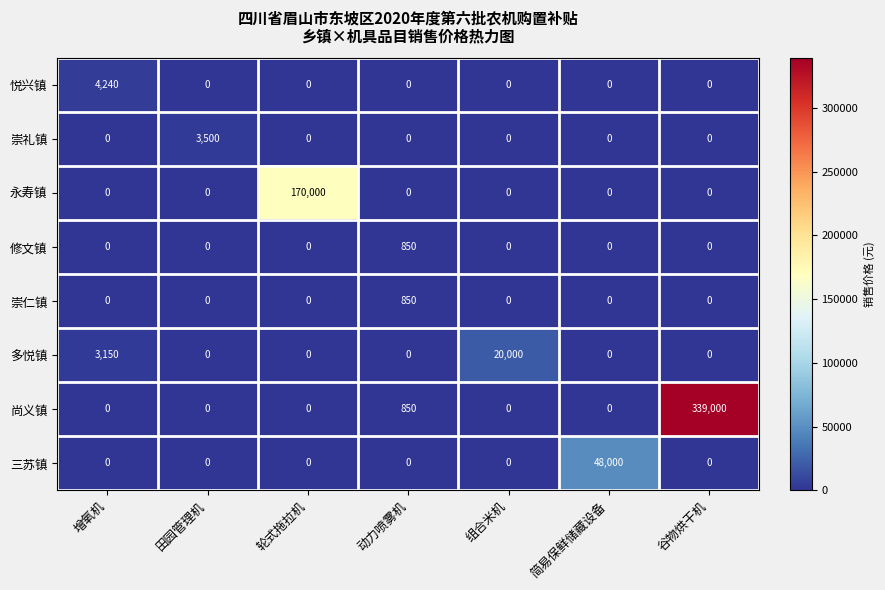

What is the greatest value displayed?

339000